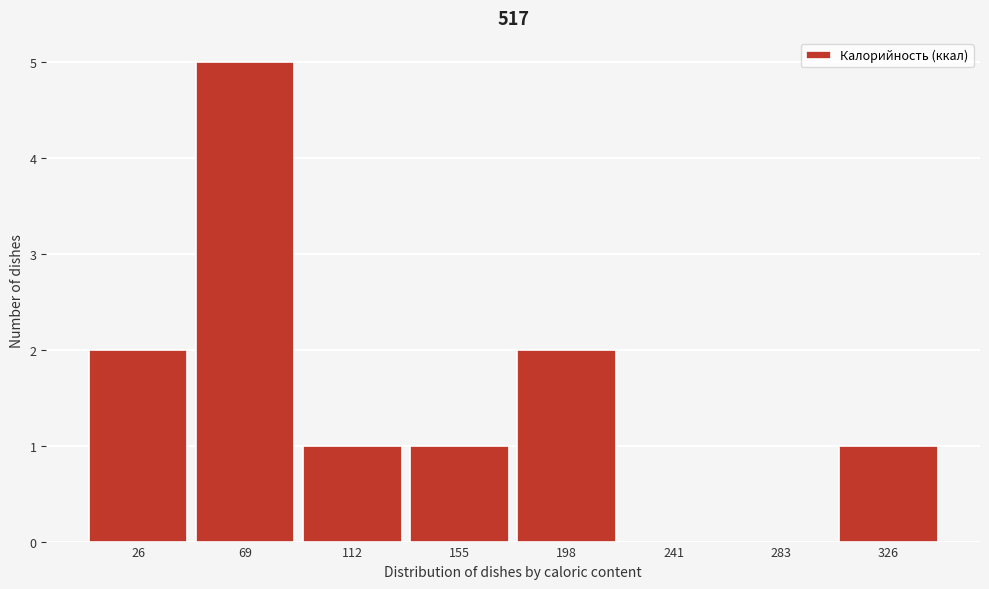

Reading right to left, what are all the values shown in this chart?

326=1	283=0	241=0	198=2	155=1	112=1	69=5	26=2